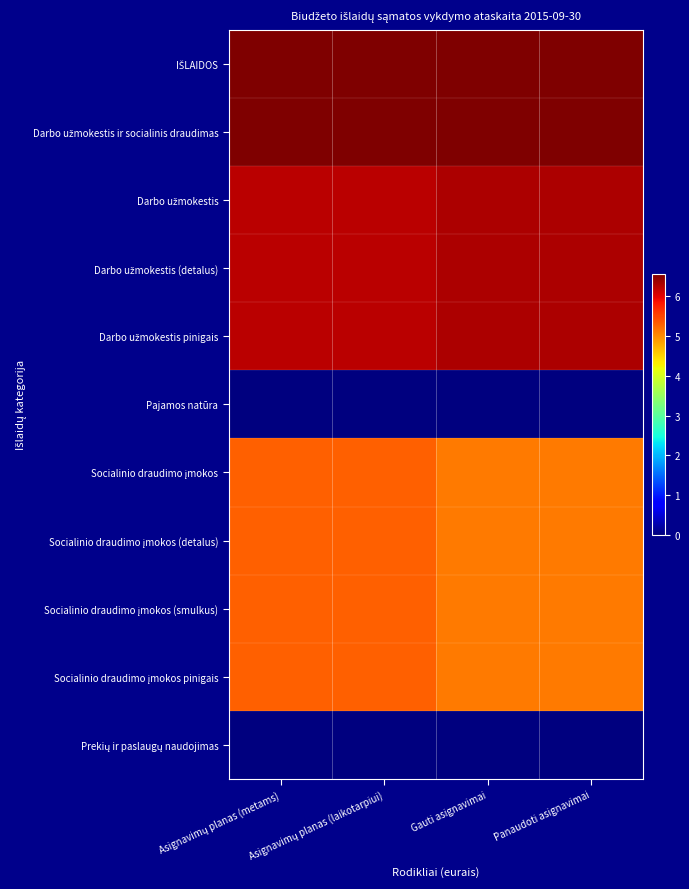

Which series has the largest total across all categories?

IŠLAIDOS